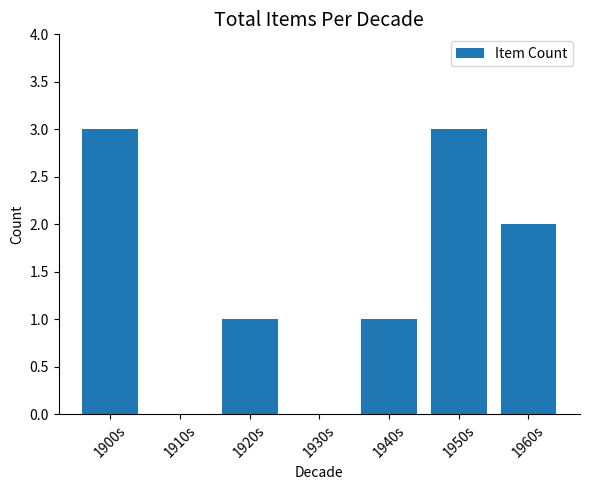

What is the change in value from 1910s to 1940s?

+1